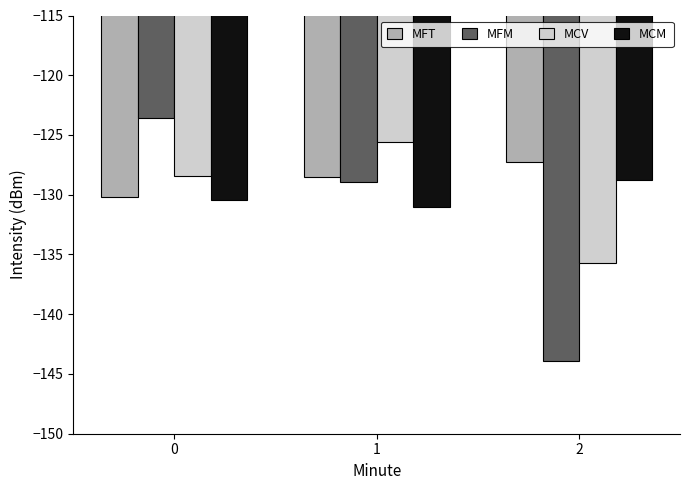

Is the value of MCV at 1 greater than the value of MCM at 0?

Yes